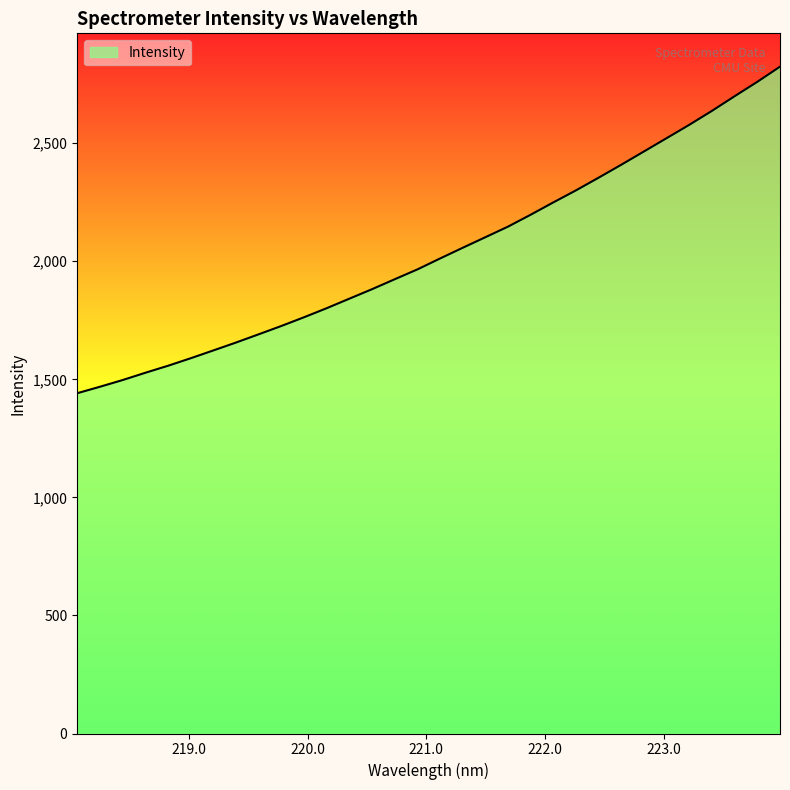

What is the minimum value shown in the chart?

1441.1